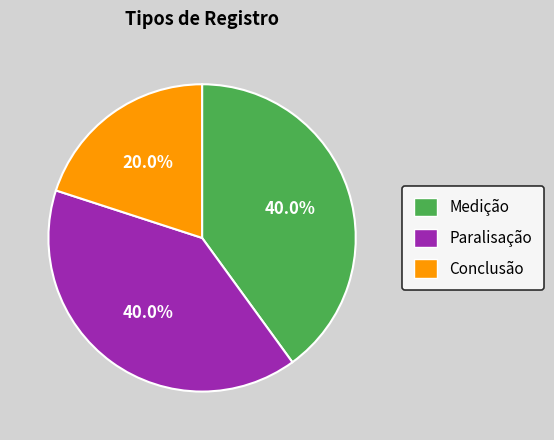

Is Conclusão the majority of the pie?

No